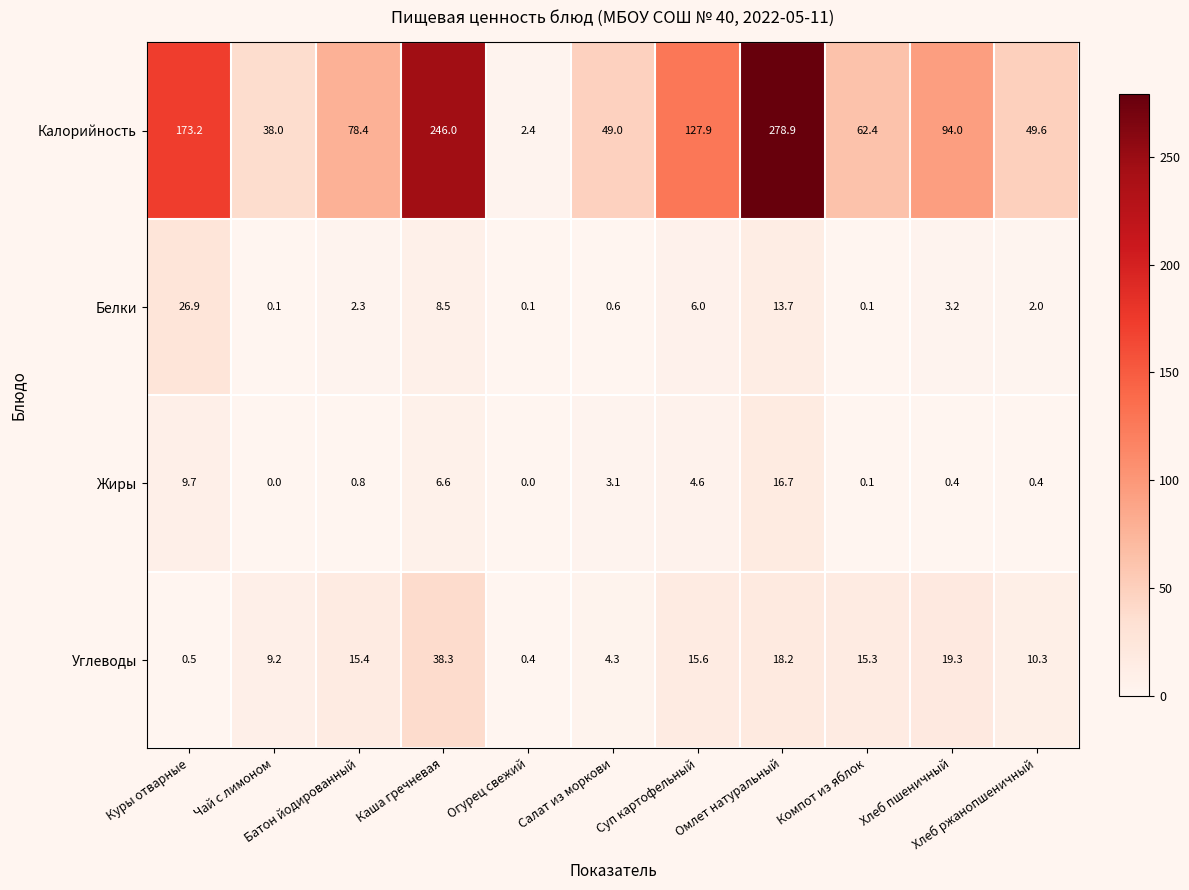

What is the average value of the Калорийность series?

109.1